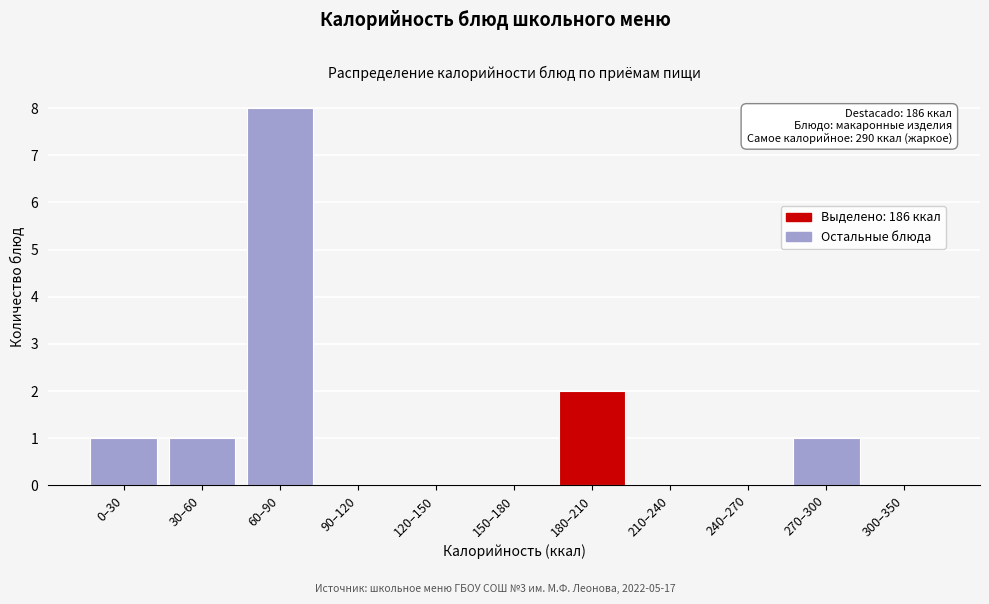

Reading right to left, list all the values displayed in this chart.

300–350=0	270–300=1	240–270=0	210–240=0	180–210=2	150–180=0	120–150=0	90–120=0	60–90=8	30–60=1	0–30=1